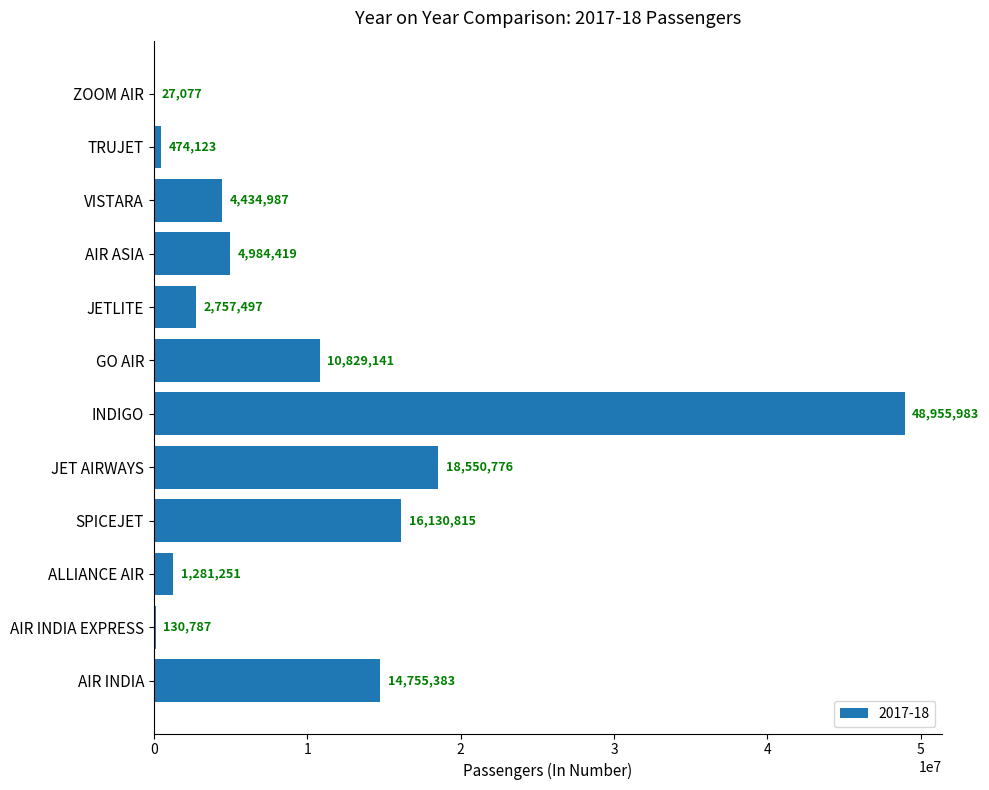

The value at SPICEJET is 16130815. True or false?

True